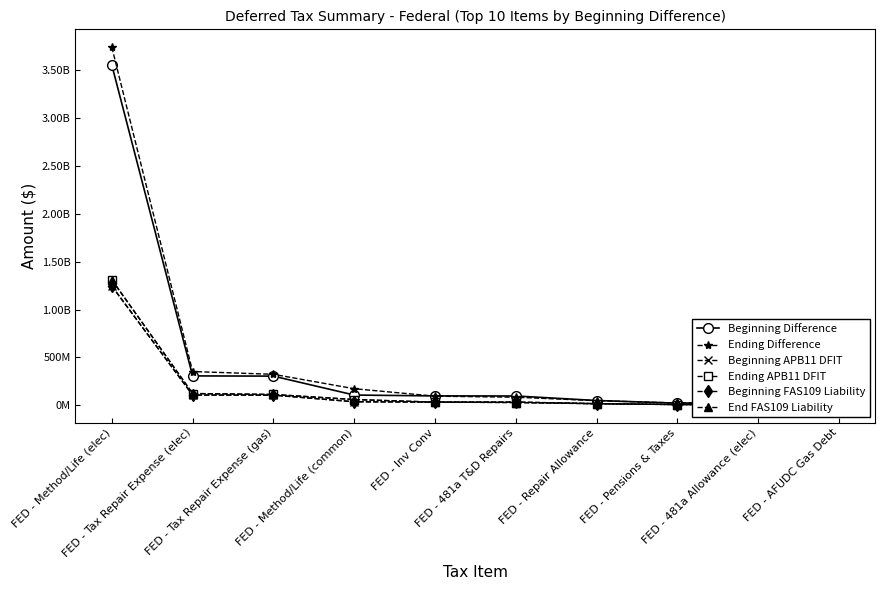

Is this an area chart (filled region under the line)?

No